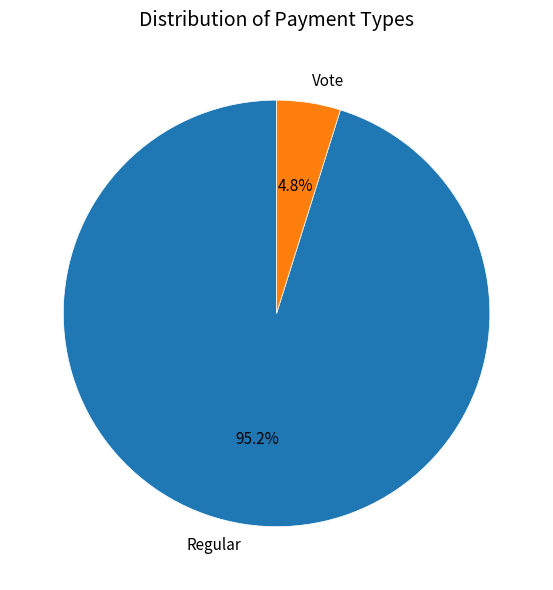

How many segments does this pie chart have?

2